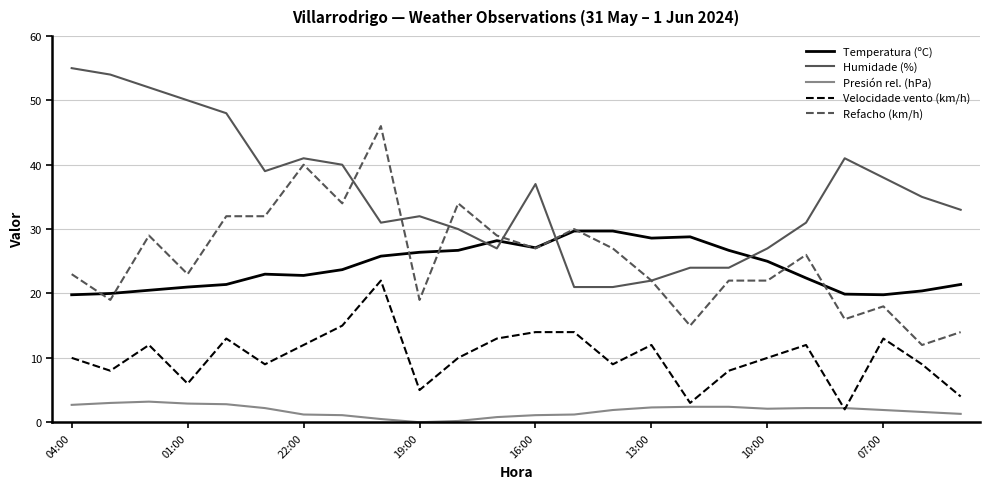

How many lines are shown in the chart?

5